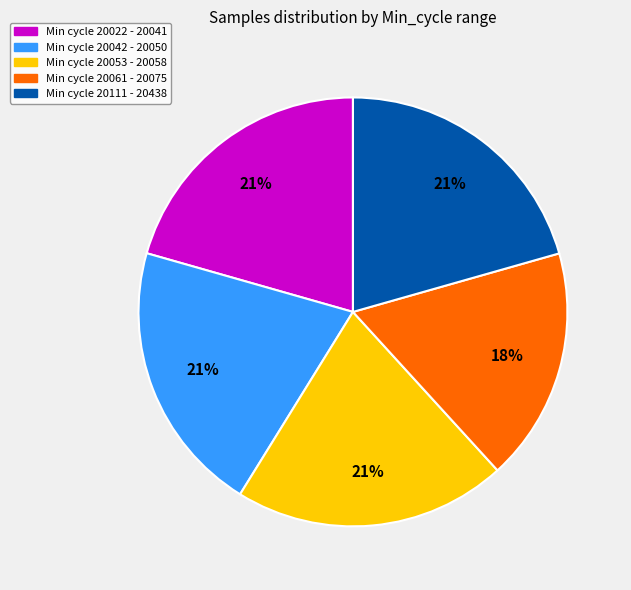

To the nearest percent, what is the difference between the largest and smallest slice percentages?

3%